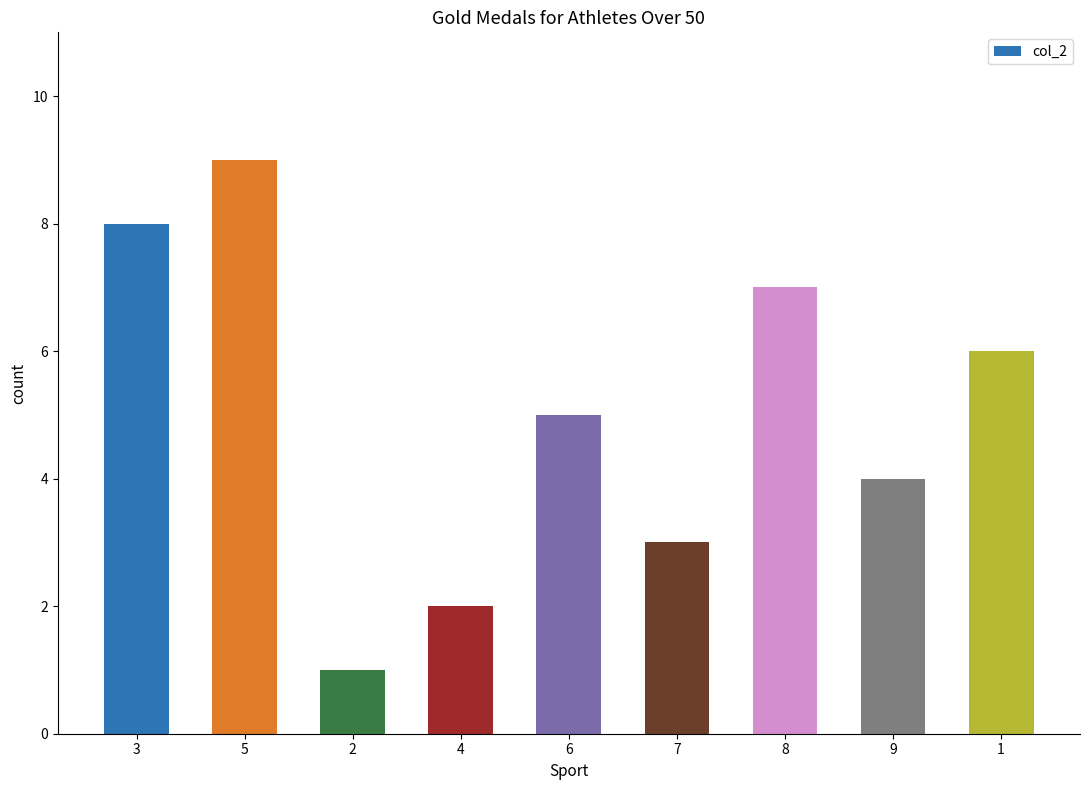

What is the minimum value shown in the chart?

1